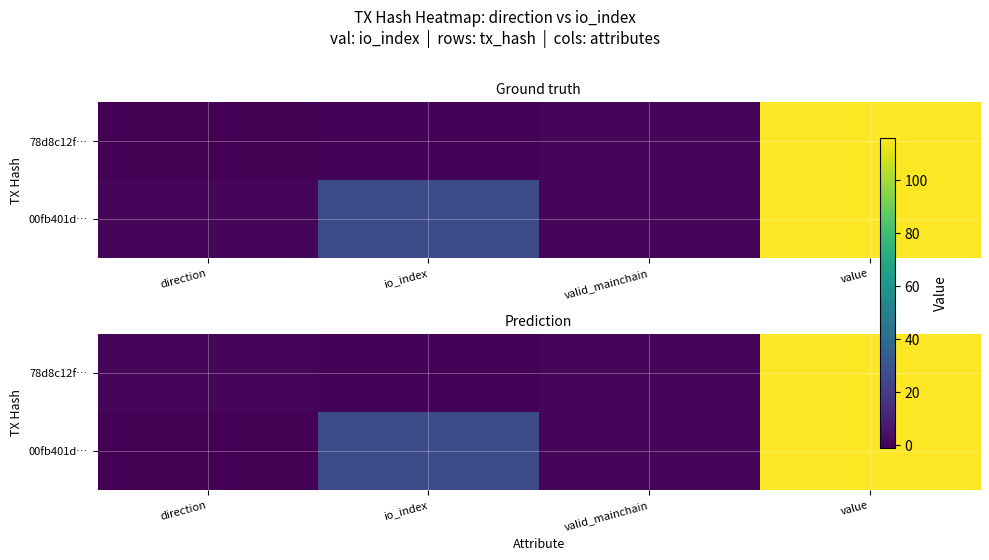

True or false: 00fb401d… has a value of -0.6 at direction.

False